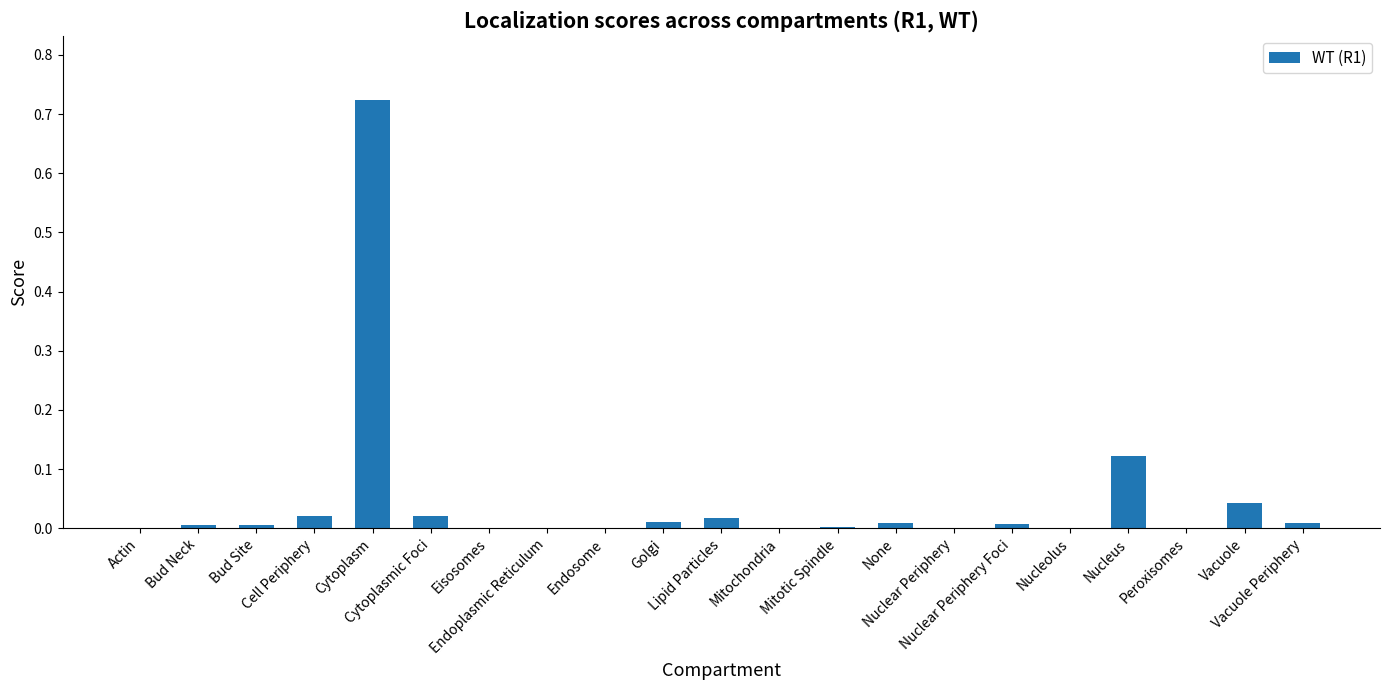

True or false: the data shows 0.0 at Nuclear Periphery Foci.

True